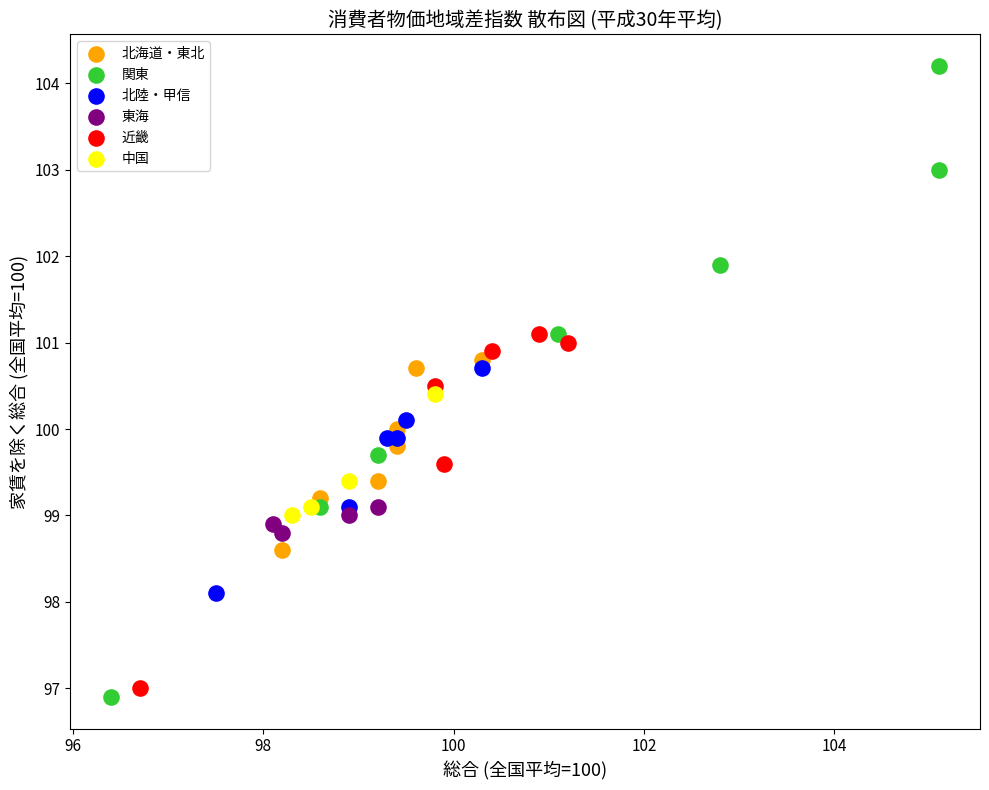

Which series has the widest spread of Y values?

関東